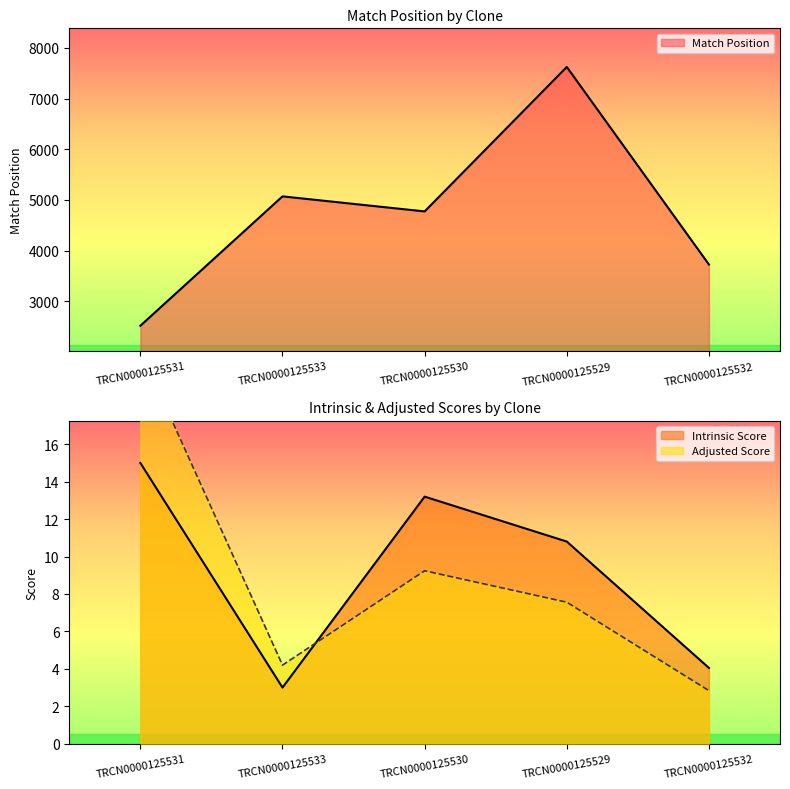

True or false: Match Position has a value of 4367.2 at TRCN0000125531.

False